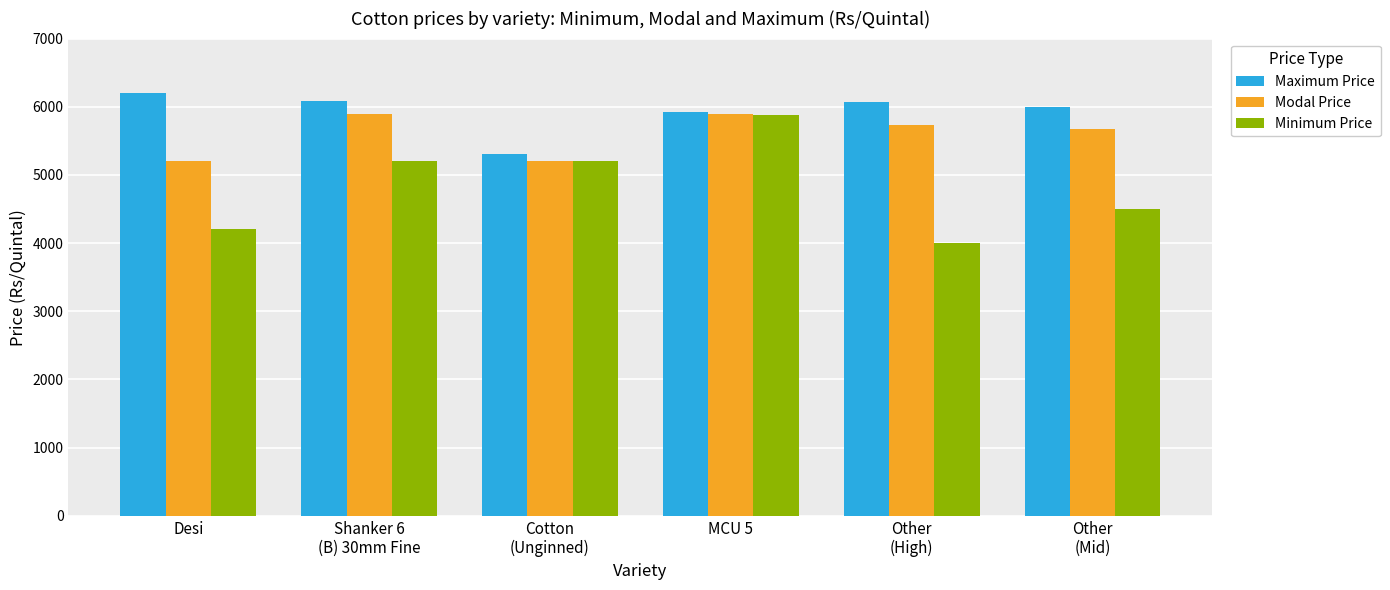

What is the sum of all Maximum Price values?

35580